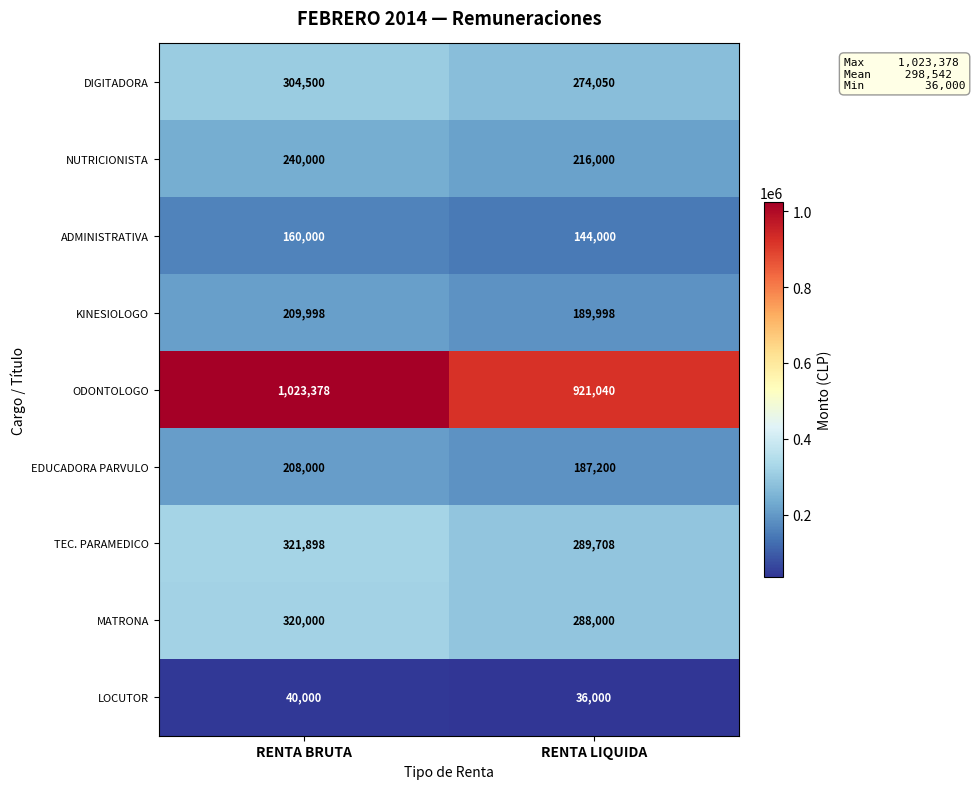

Reading right to left, what are all the values shown in this chart?

DIGITADORA: 274050	304500
NUTRICIONISTA: 216000	240000
ADMINISTRATIVA: 144000	160000
KINESIOLOGO: 189998	209998
ODONTOLOGO: 921040	1023378
EDUCADORA PARVULO: 187200	208000
TEC. PARAMEDICO: 289708	321898
MATRONA: 288000	320000
LOCUTOR: 36000	40000